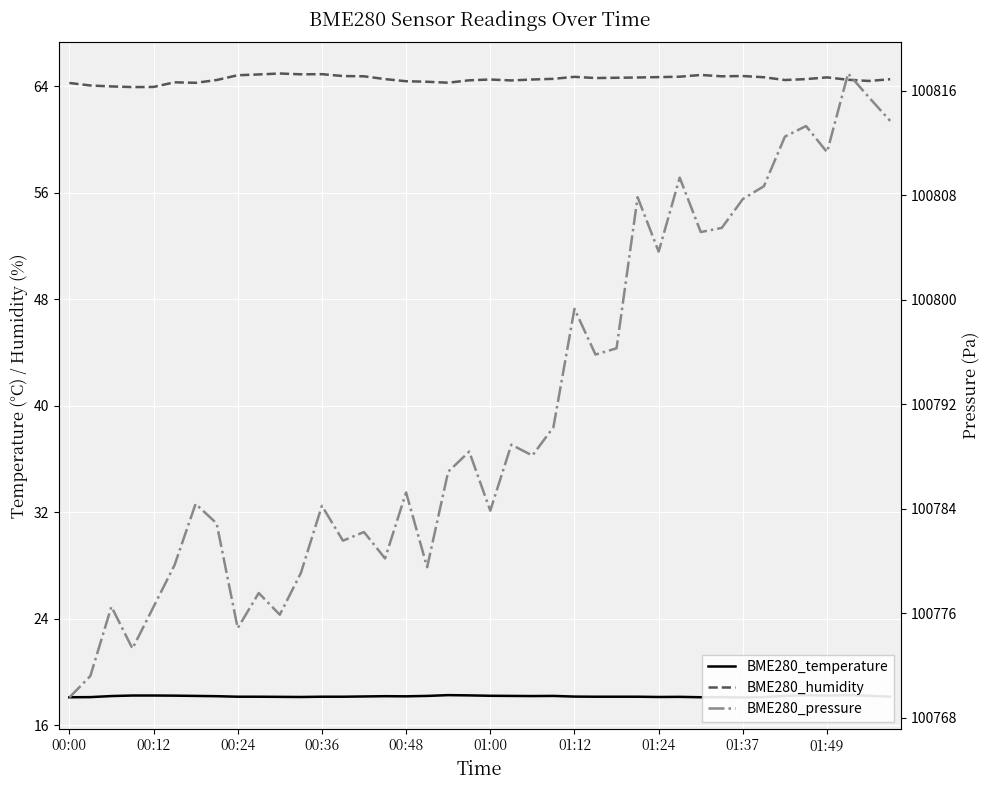

Is it true that BME280_temperature equals 10.3 at 01:24?

False